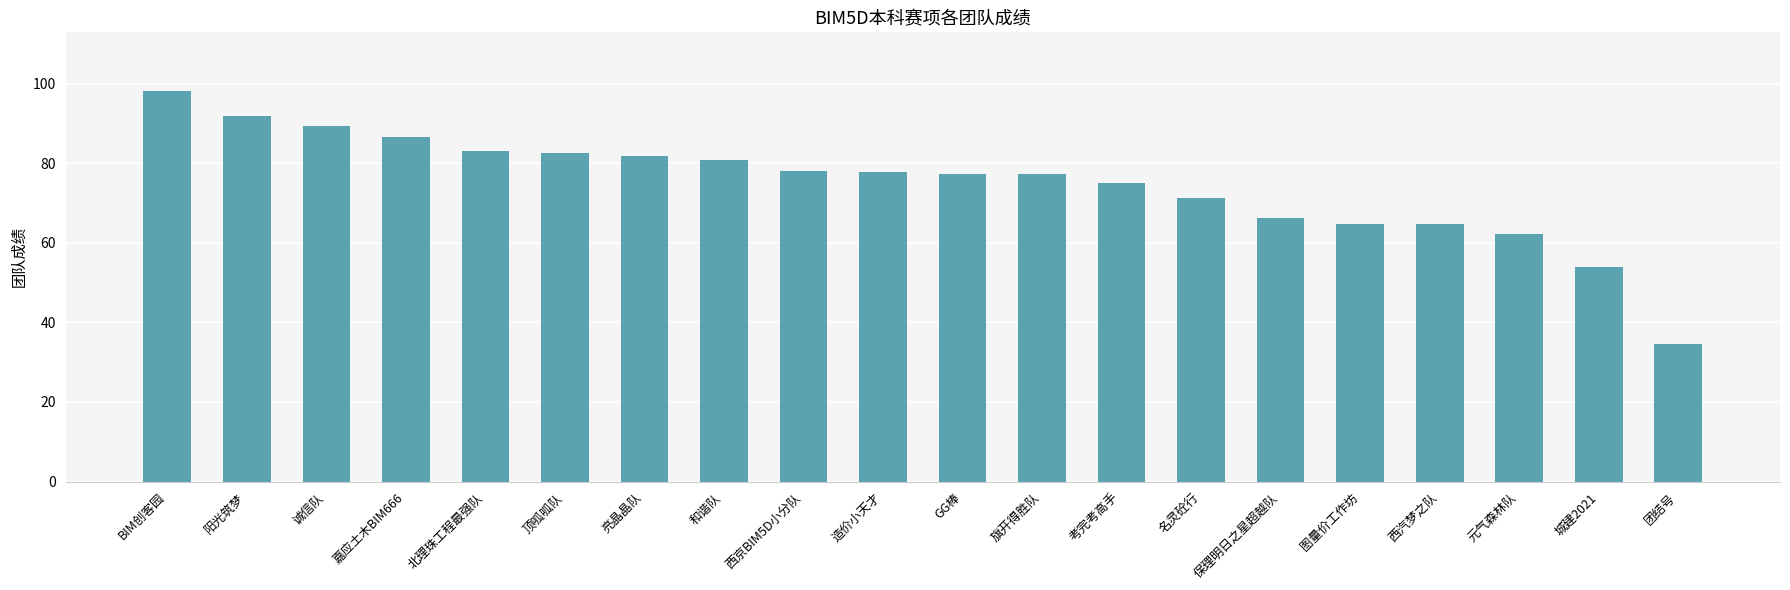

What is the minimum value shown in the chart?

34.7